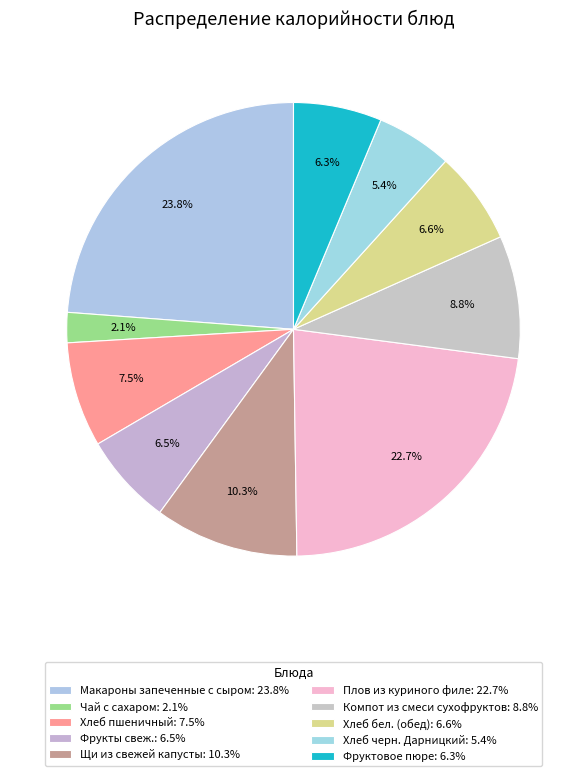

To the nearest percent, what is the difference between the Макароны запеченные с сыром and Хлеб черн. Дарницкий slice percentages?

18%